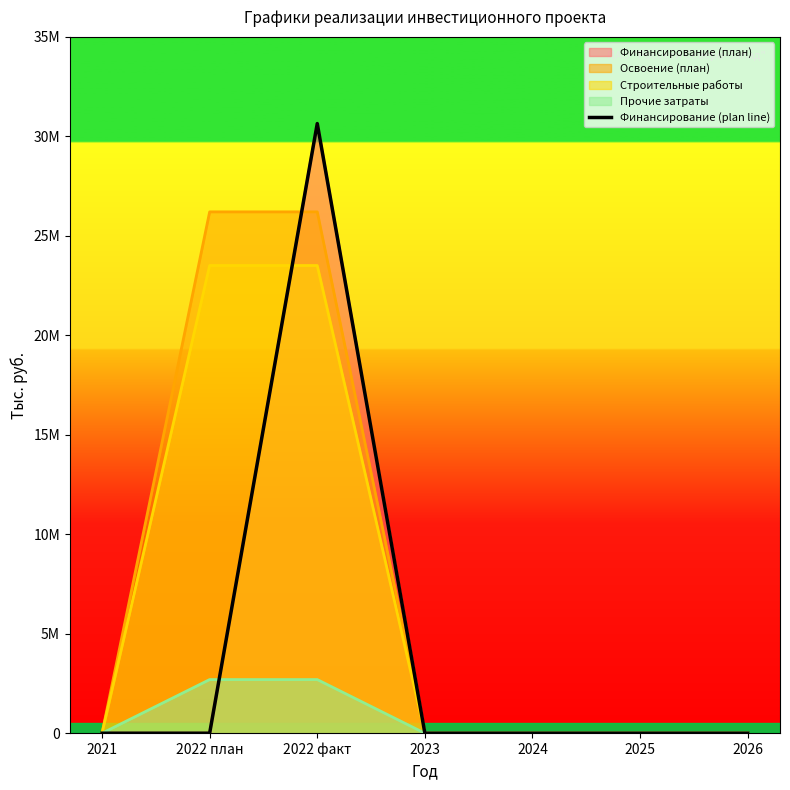

Is it true that the value at 2023 is 0?

True